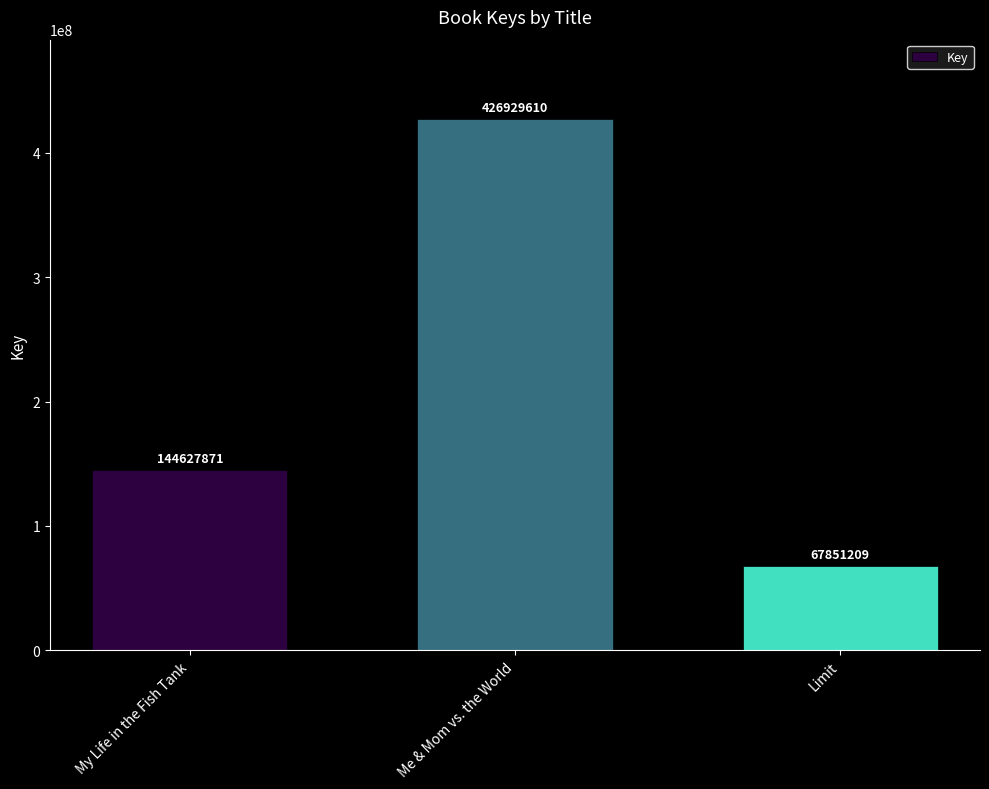

Where is the data nearest to the value 247390409?

My Life in the Fish Tank